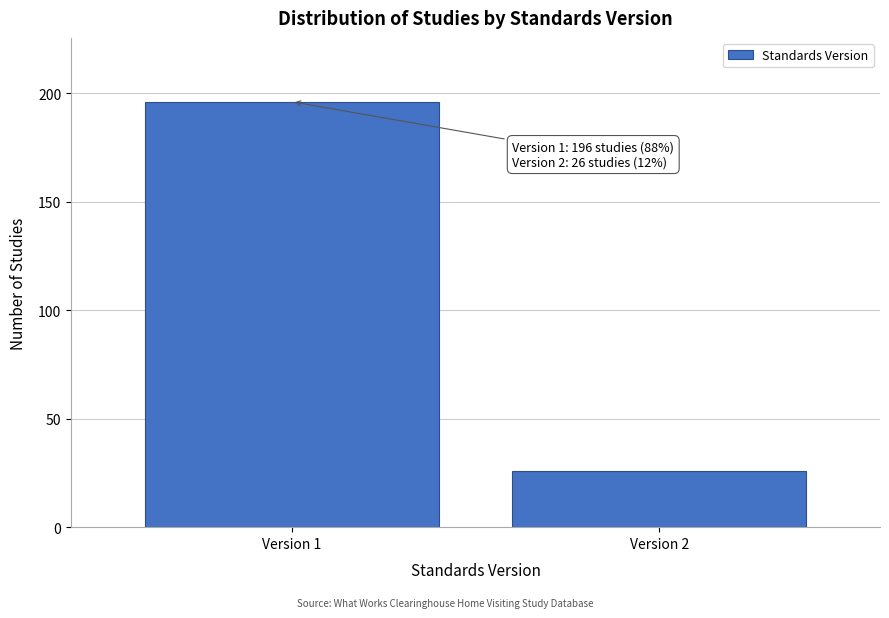

Reading left to right, list all the values displayed in this chart.

196	26